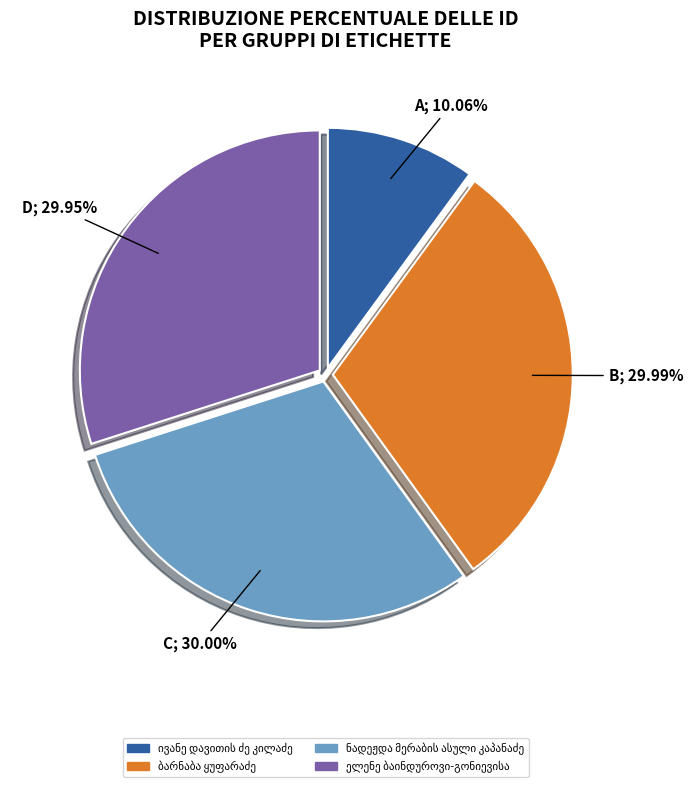

Is there any slice that represents more than half of the pie?

No